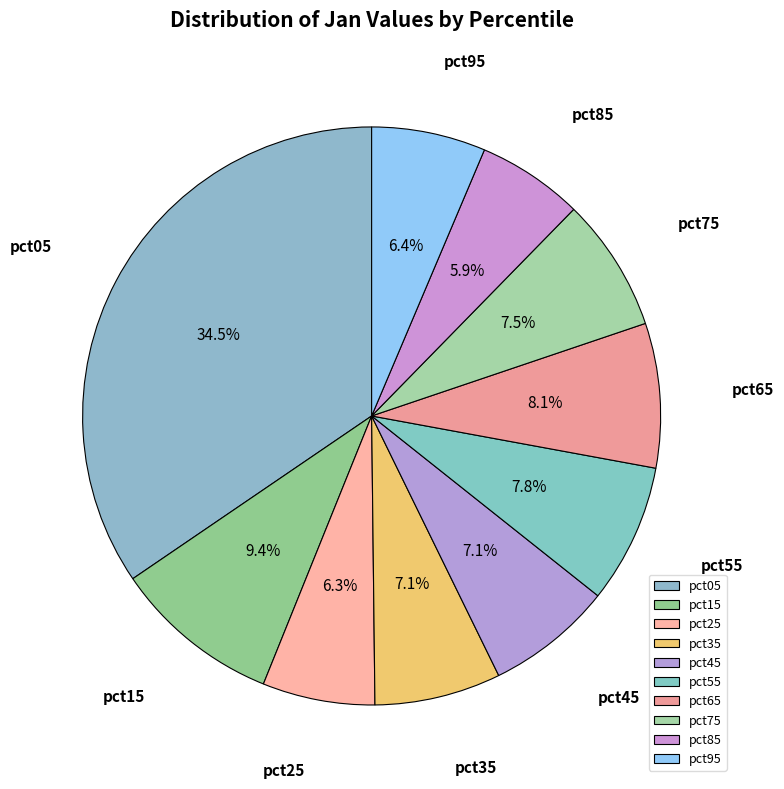

Combined, what portion of the pie is pct95 and pct85?

12.3%